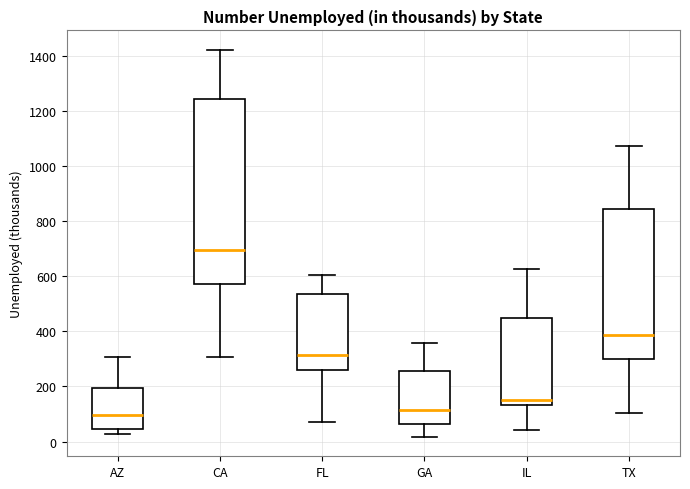

Which box has the highest median line?

CA